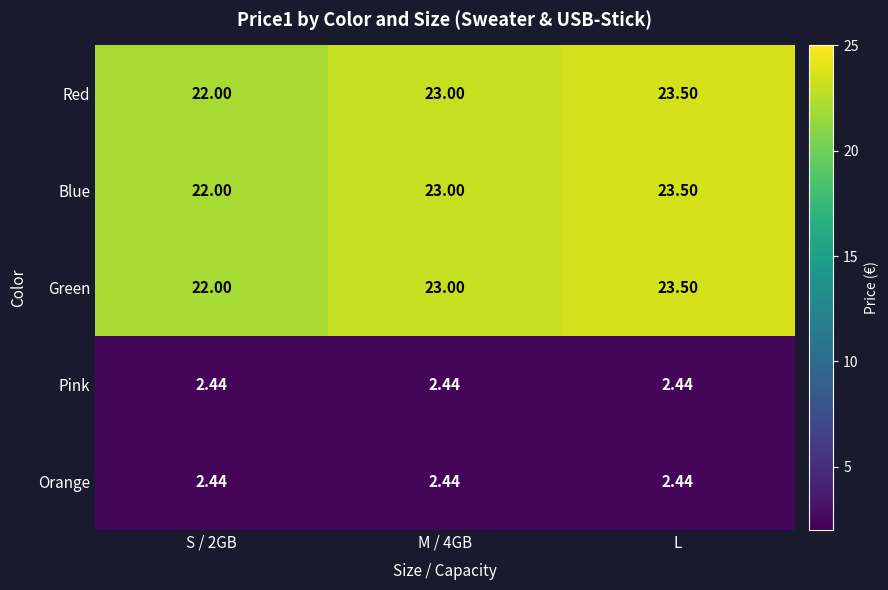

At which label does Blue reach its peak?

L